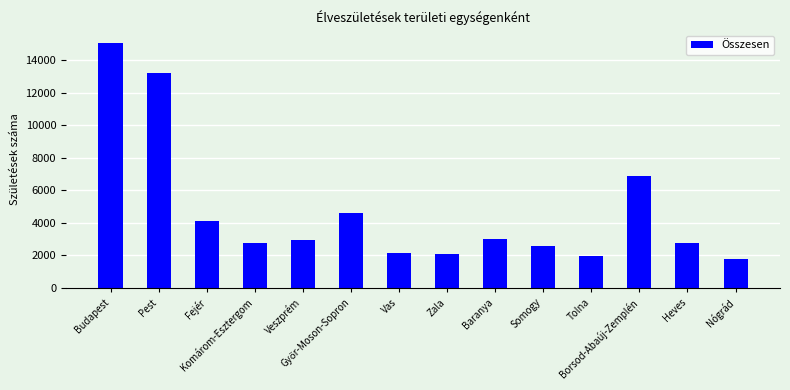

What is the difference between the maximum and minimum values?

13295